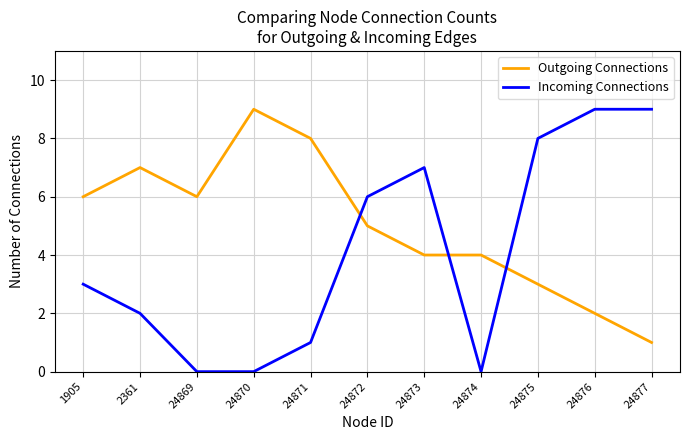

Reading left to right, list all the values displayed in this chart.

Outgoing Connections: 6	7	6	9	8	5	4	4	3	2	1
Incoming Connections: 3	2	0	0	1	6	7	0	8	9	9